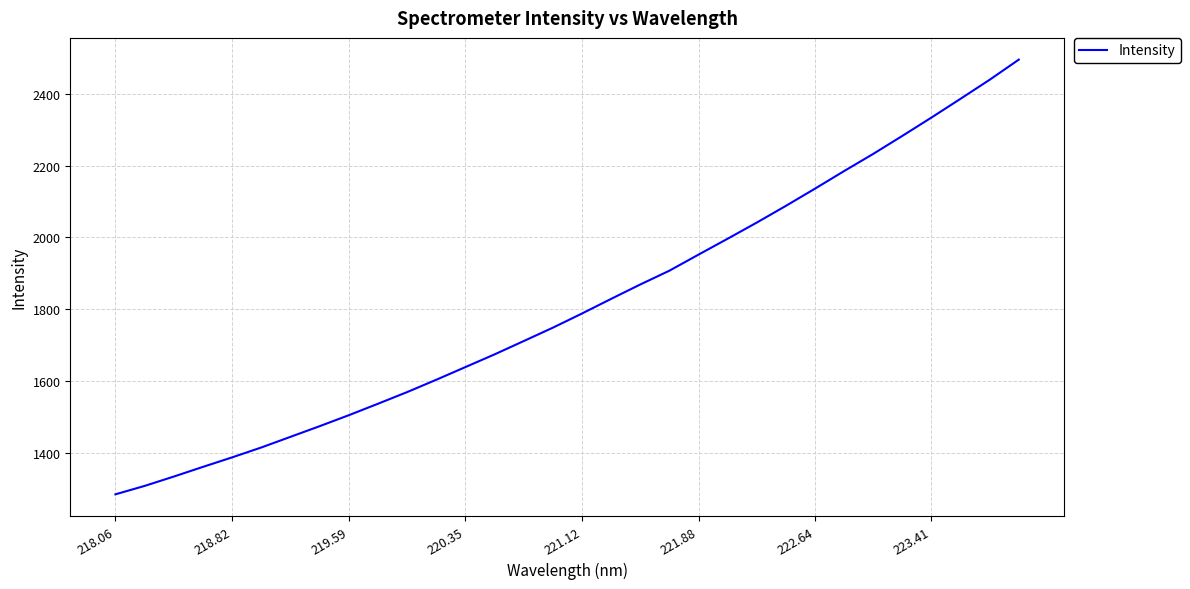

What is the difference between the maximum and minimum values?

1208.2